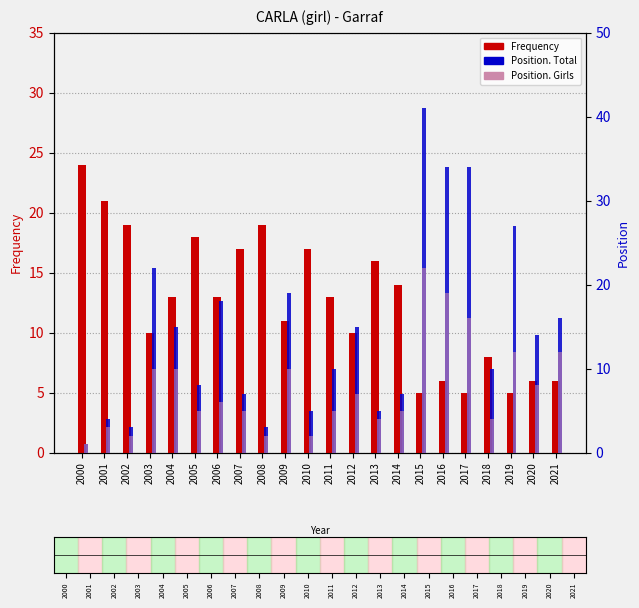

Which category has the highest value across all series?

2015